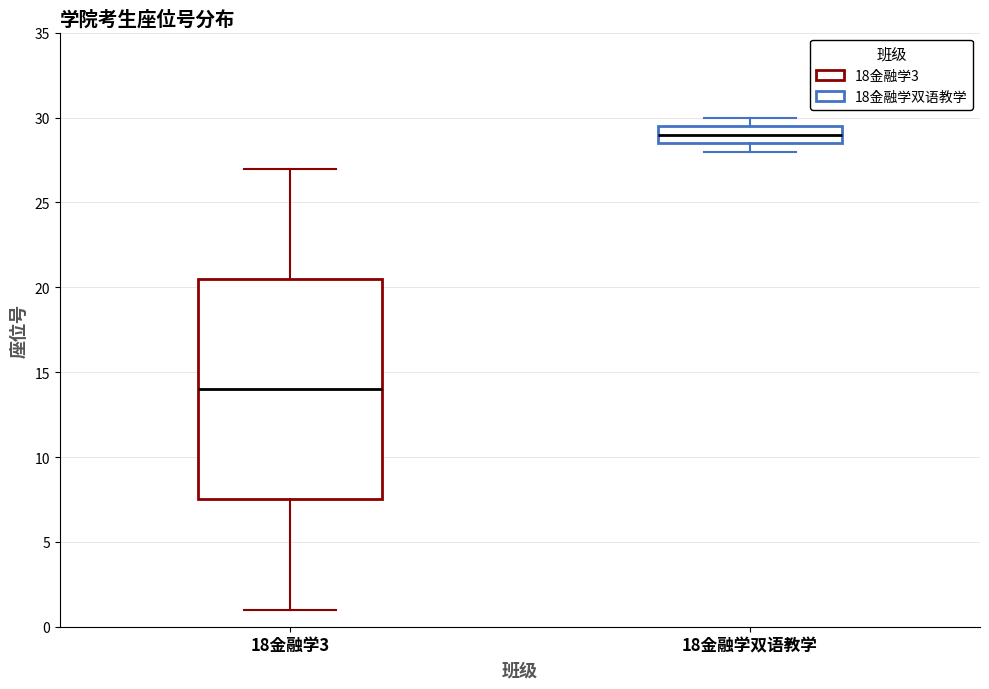

Where is the lower edge of the box for 18金融学3 on the y-axis? The values are not printed on the chart, so give them approximately, as read against the axis.

7.5